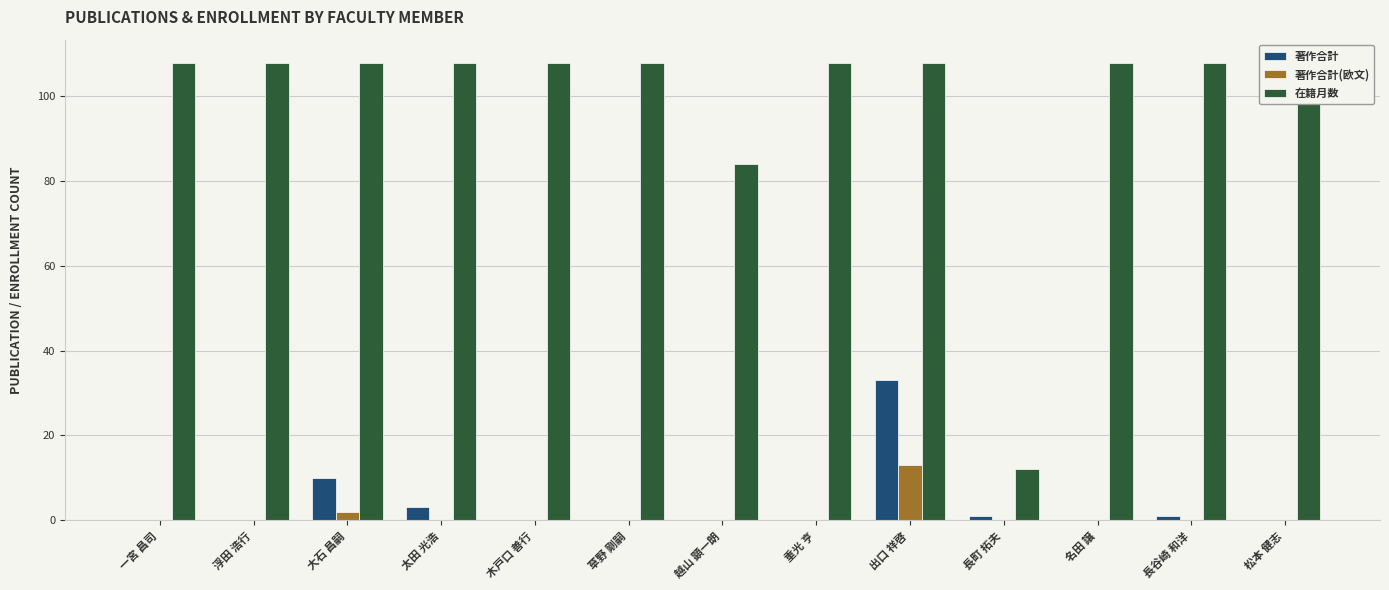

Reading right to left, what are all the values shown in this chart?

著作合計: 0	1	0	1	33	0	0	0	0	3	10	0	0
著作合計(欧文): 0	0	0	0	13	0	0	0	0	0	2	0	0
在籍月数: 108	108	108	12	108	108	84	108	108	108	108	108	108